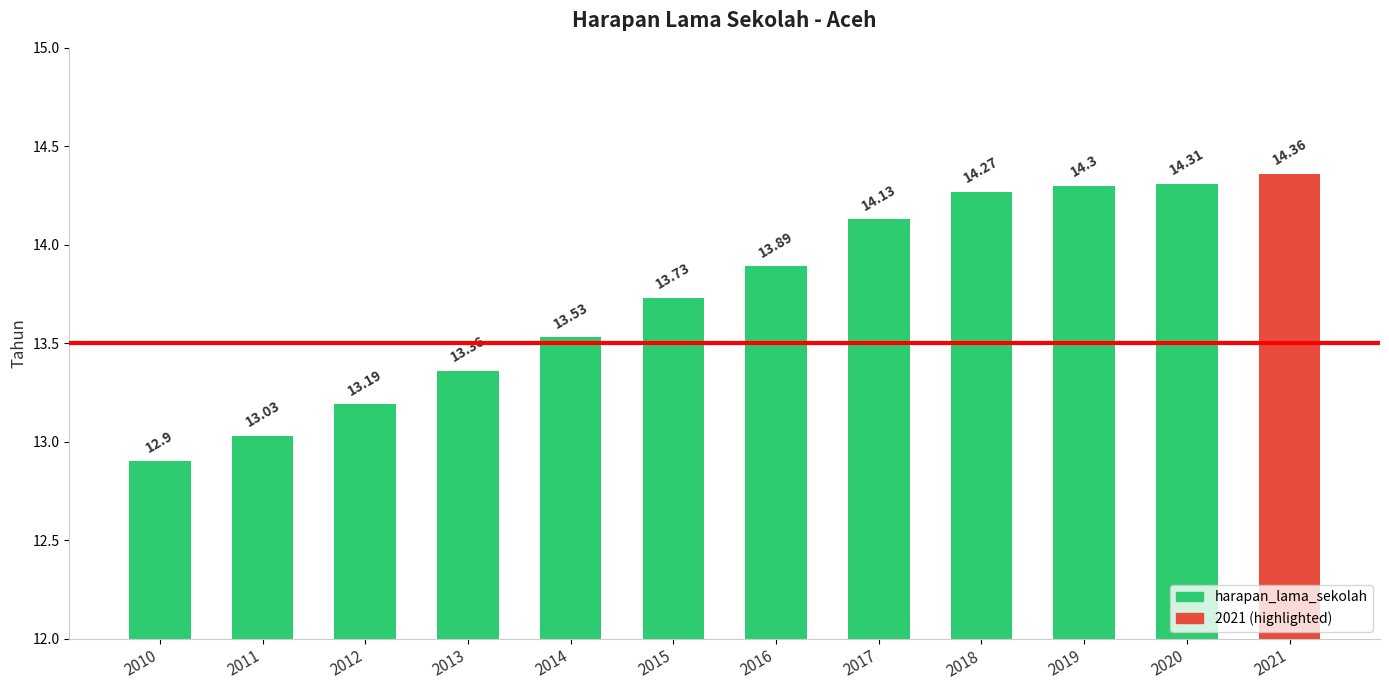

Rank the categories by value from highest to lowest.

2021, 2020, 2019, 2018, 2017, 2016, 2015, 2014, 2013, 2012, 2011, 2010